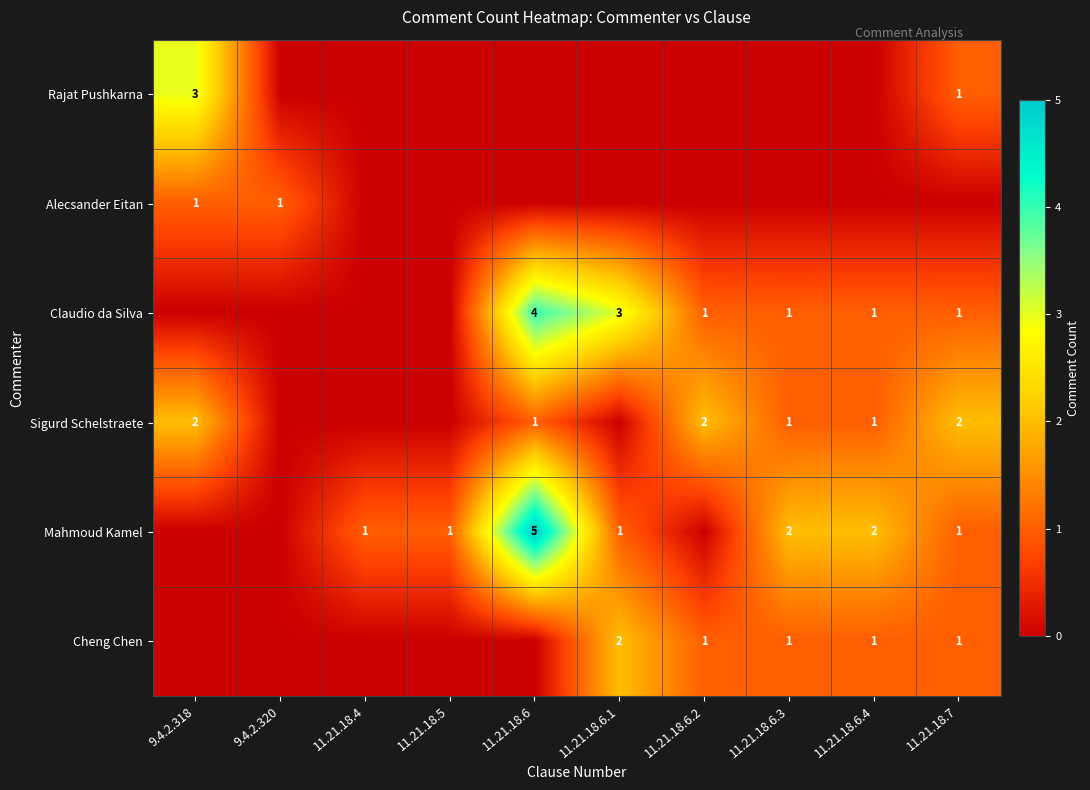

Is it true that Rajat Pushkarna equals 3 at 9.4.2.318?

True